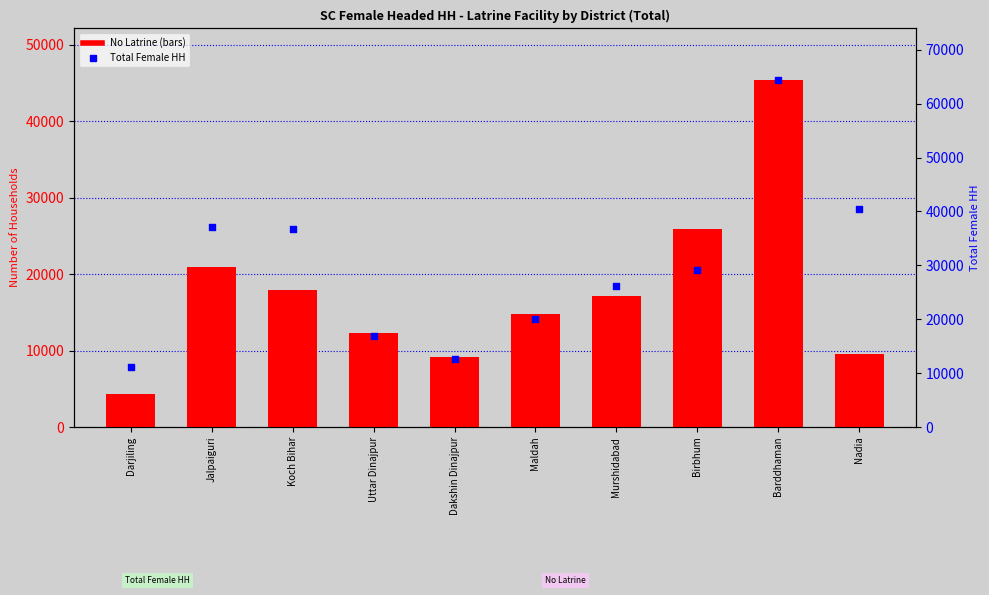

What are all the series names shown in the legend?

No Latrine, Total Female HH